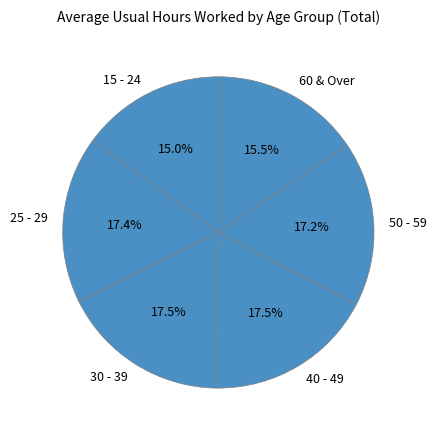

Approximately how many times larger is the value at 25 - 29 compared to 30 - 39?

1.0